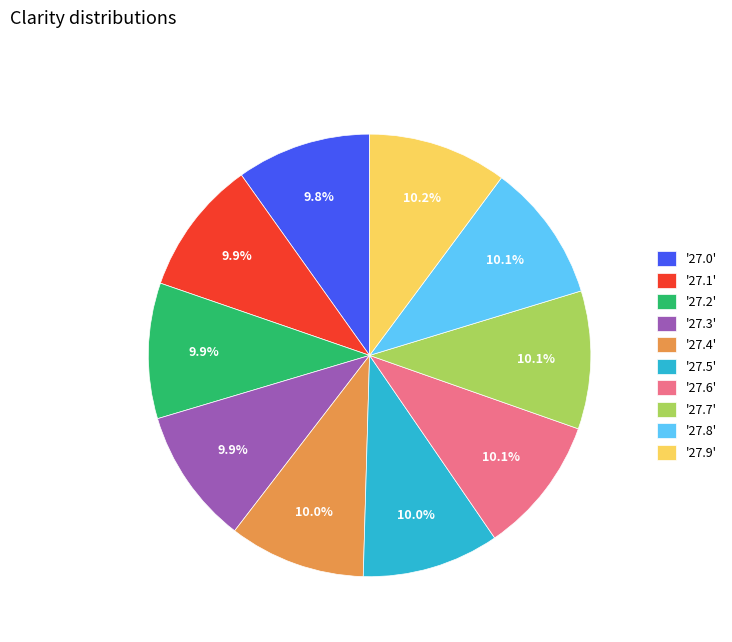

What is the ratio of the value at '27.6' to the value at '27.8'?

1.0